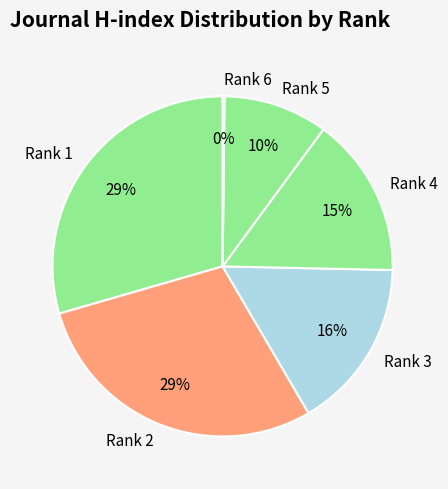

Is it true that Rank 2 is 22% of the pie?

False